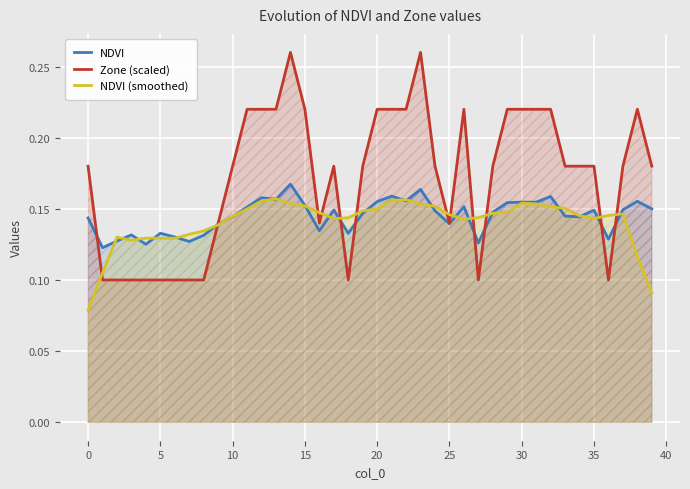

What is the label of the 40th point from the left?

39